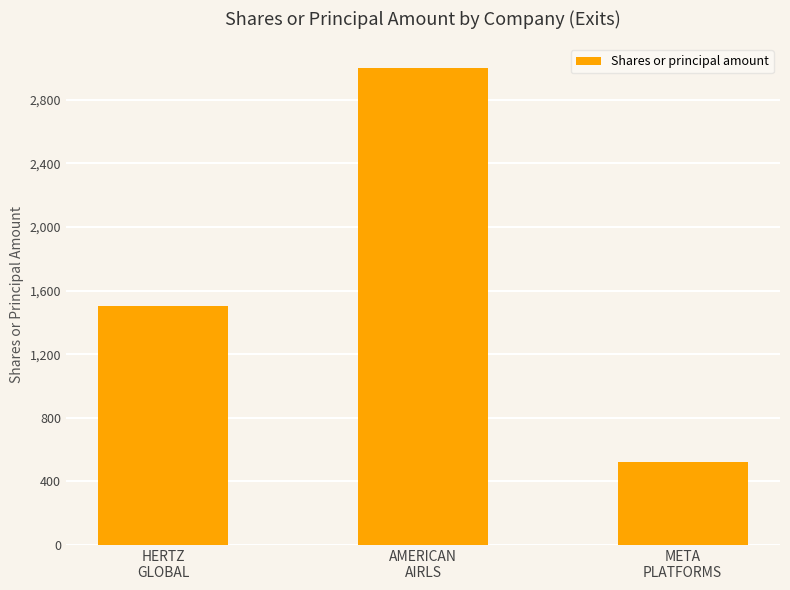

What is the value of the 3rd bar from the left?

520